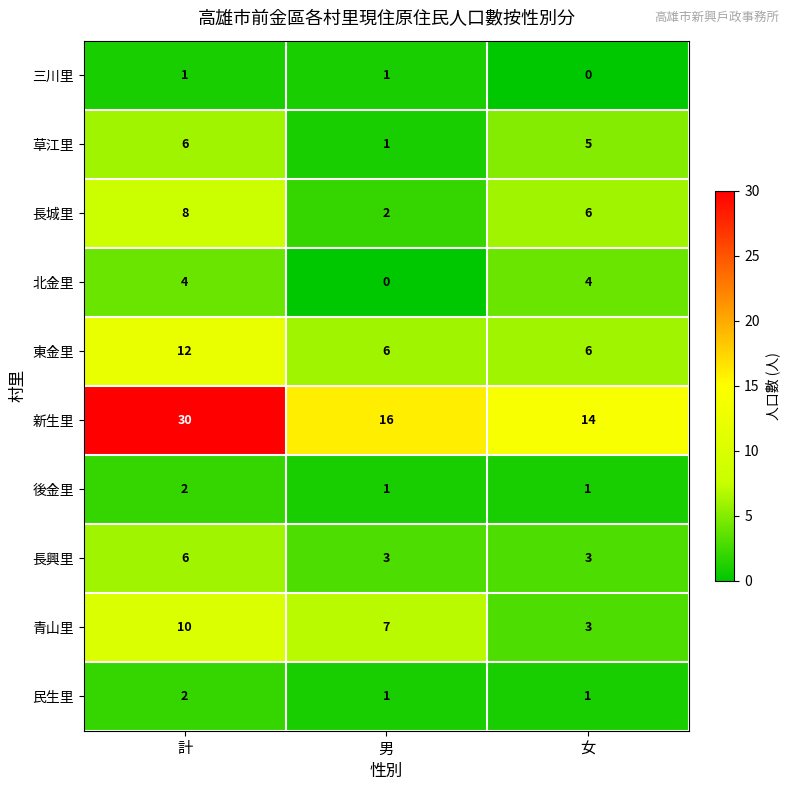

Reading left to right, list all the values displayed in this chart.

三川里: 1	1	0
草江里: 6	1	5
長城里: 8	2	6
北金里: 4	0	4
東金里: 12	6	6
新生里: 30	16	14
後金里: 2	1	1
長興里: 6	3	3
青山里: 10	7	3
民生里: 2	1	1